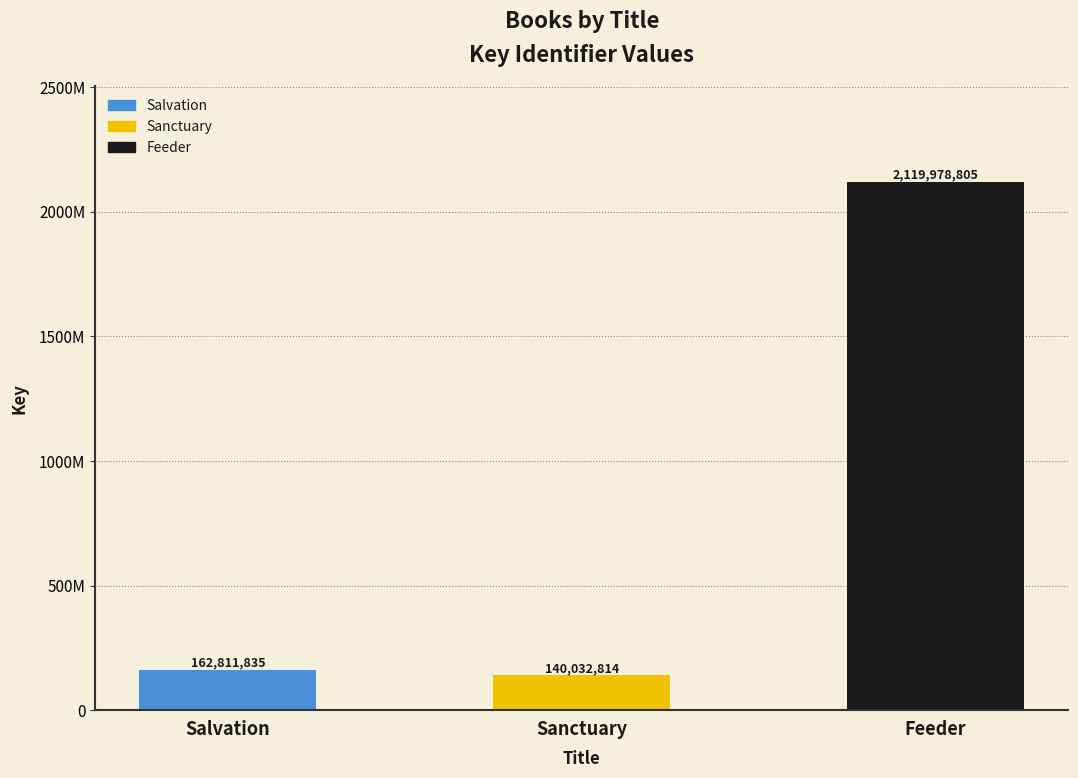

Are the bars horizontal?

No